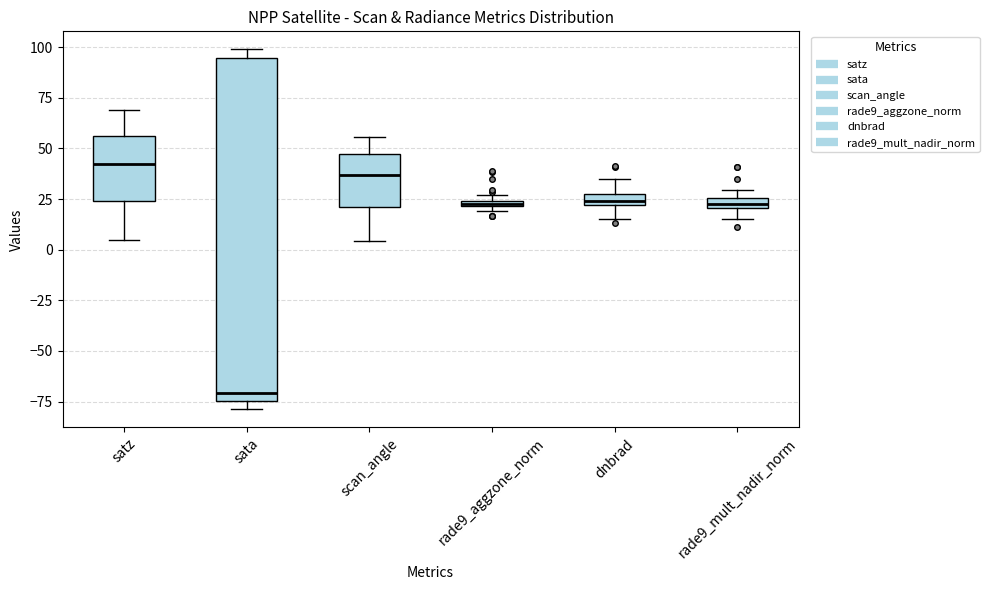

Comparing the boxes themselves (not the whiskers), which one is the tallest?

sata